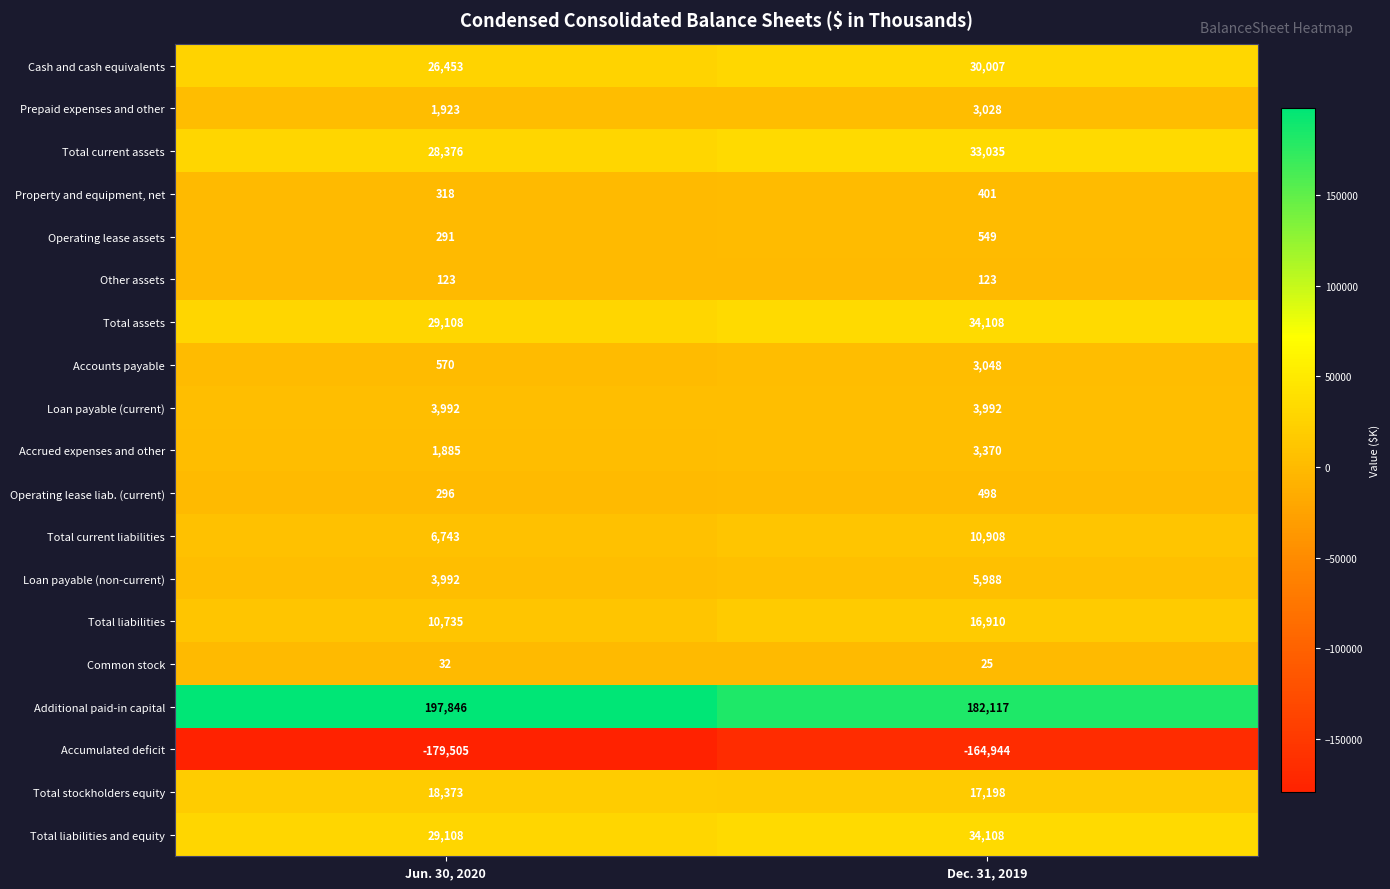

List the labels in order of Total assets value, smallest first.

Jun. 30, 2020, Dec. 31, 2019